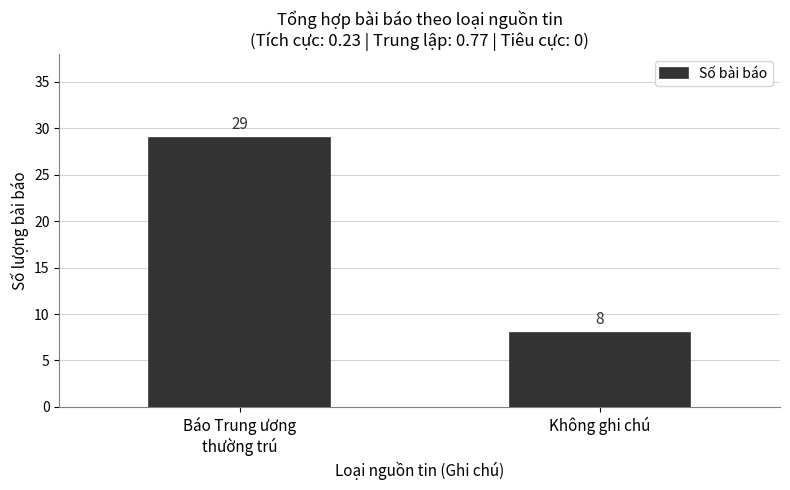

How many categories are shown in the chart?

2